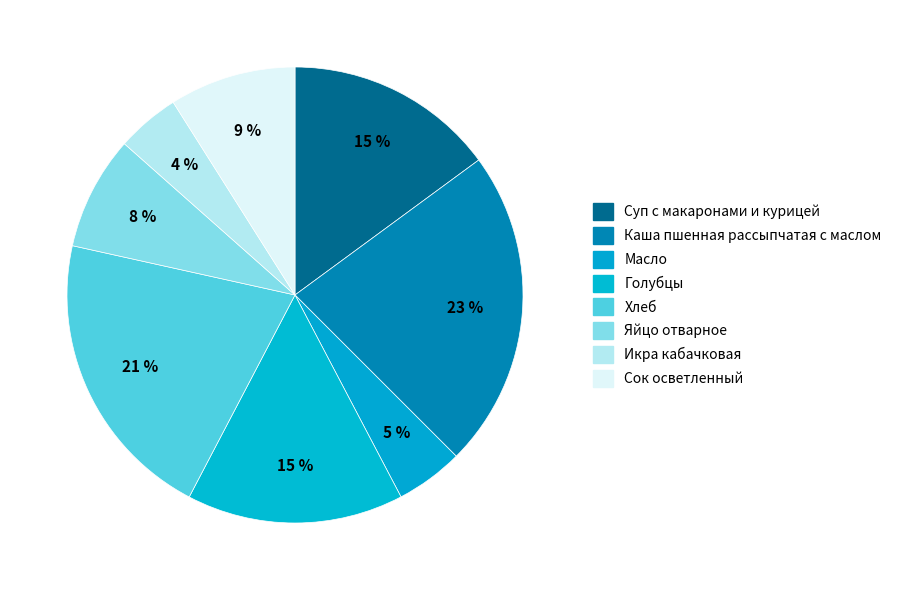

How many segments does this pie chart have?

8